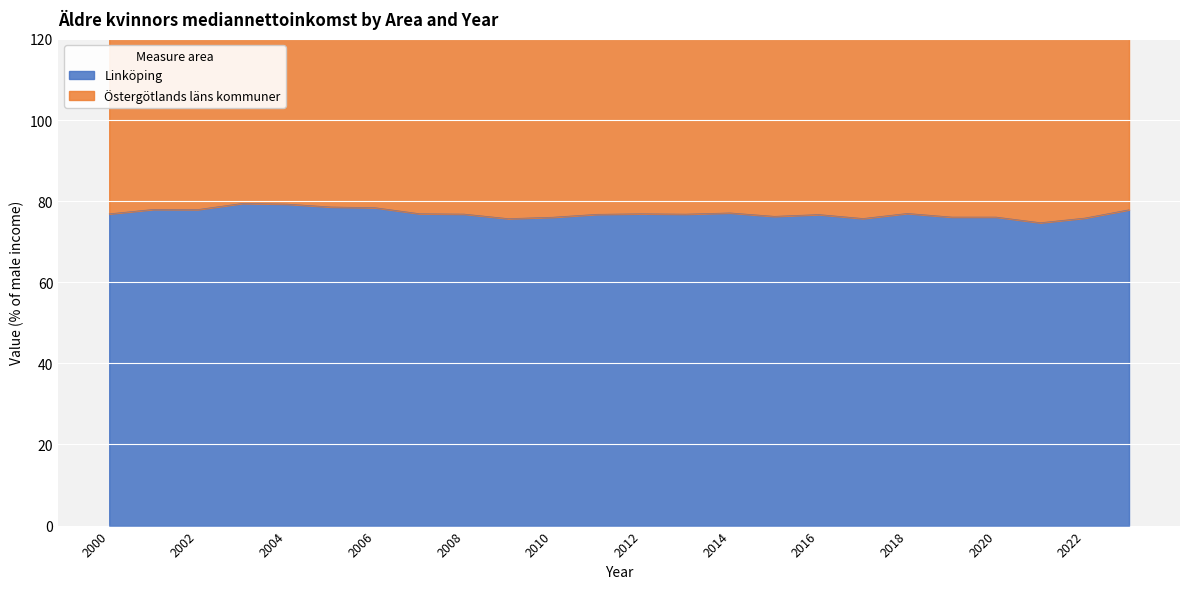

Read the value at 2021.

74.7